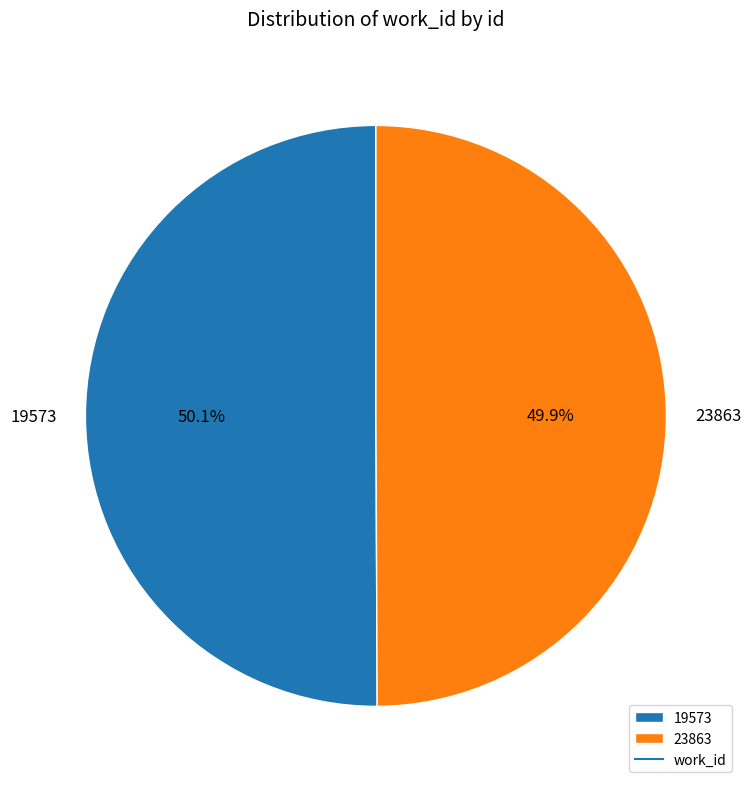

True or false: 23863 accounts for 50% of the total.

True